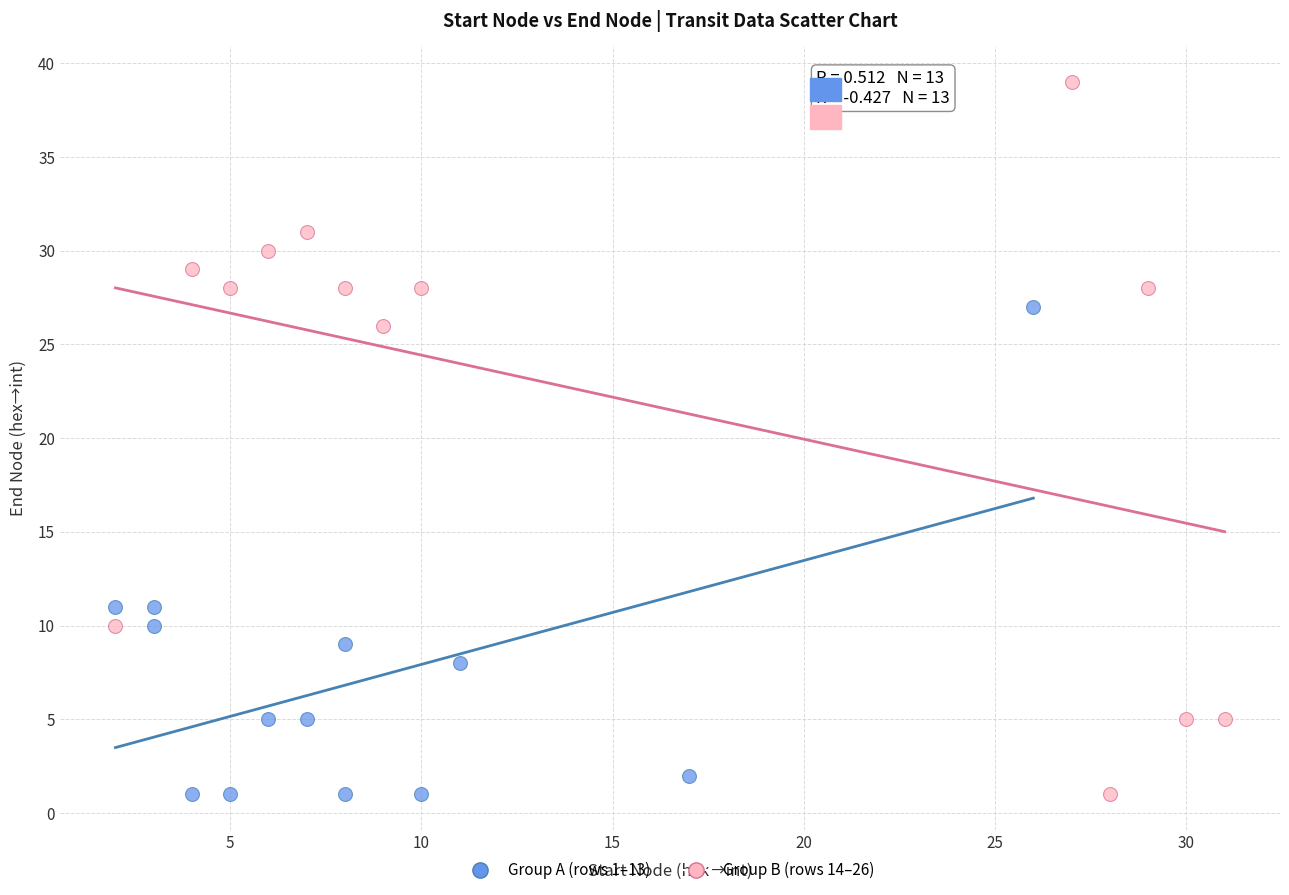

Which series has the largest Y range (max minus min)?

Group B (rows 14–26)